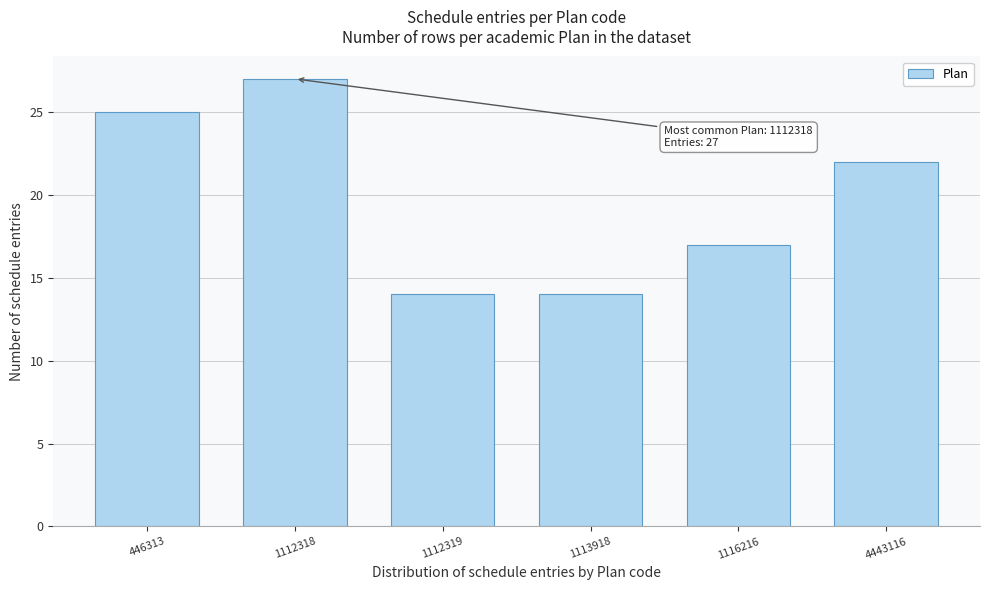

Reading left to right, extract all data points from this chart.

446313=25	1112318=27	1112319=14	1113918=14	1116216=17	4443116=22